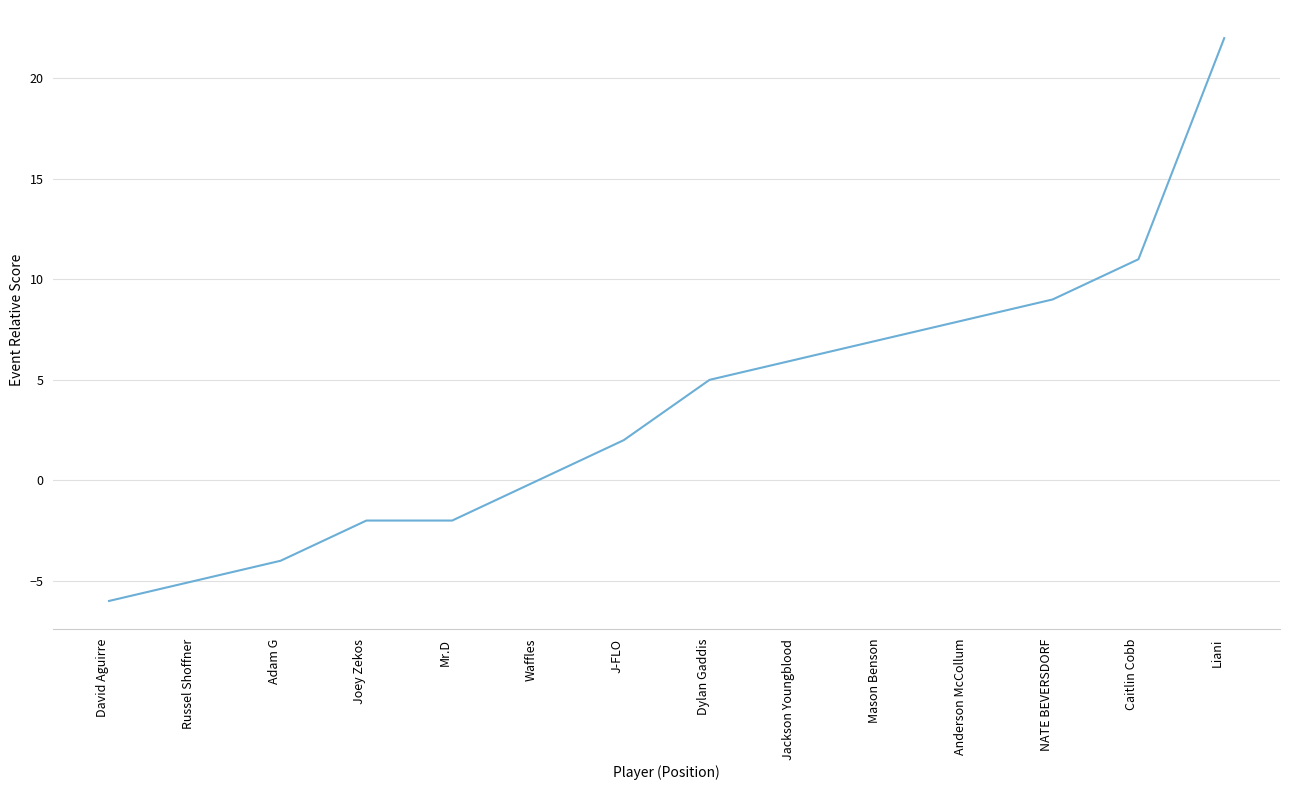

What is the change in value from David Aguirre to J-FLO?

+8